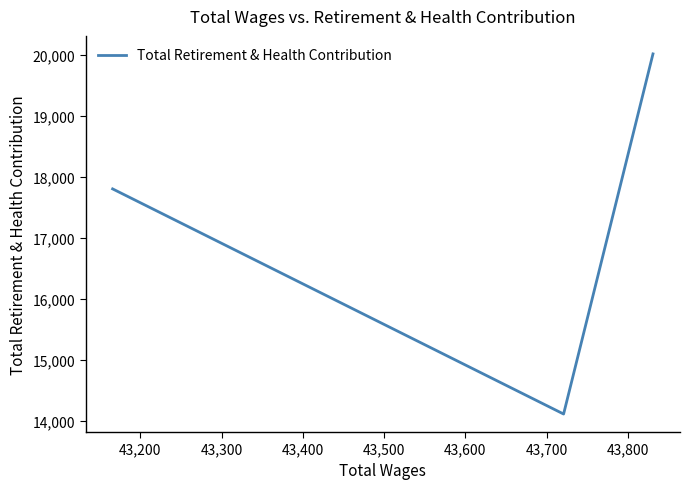

What is the sum of all values?

51932